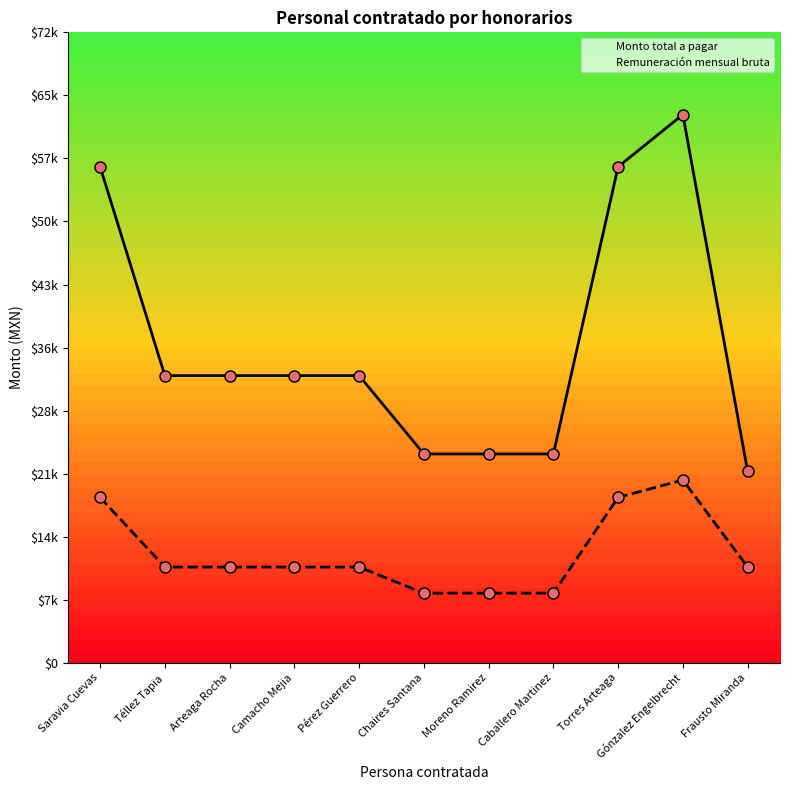

Rank the series by their maximum value, from highest to lowest.

Monto total a pagar, Remuneración mensual bruta